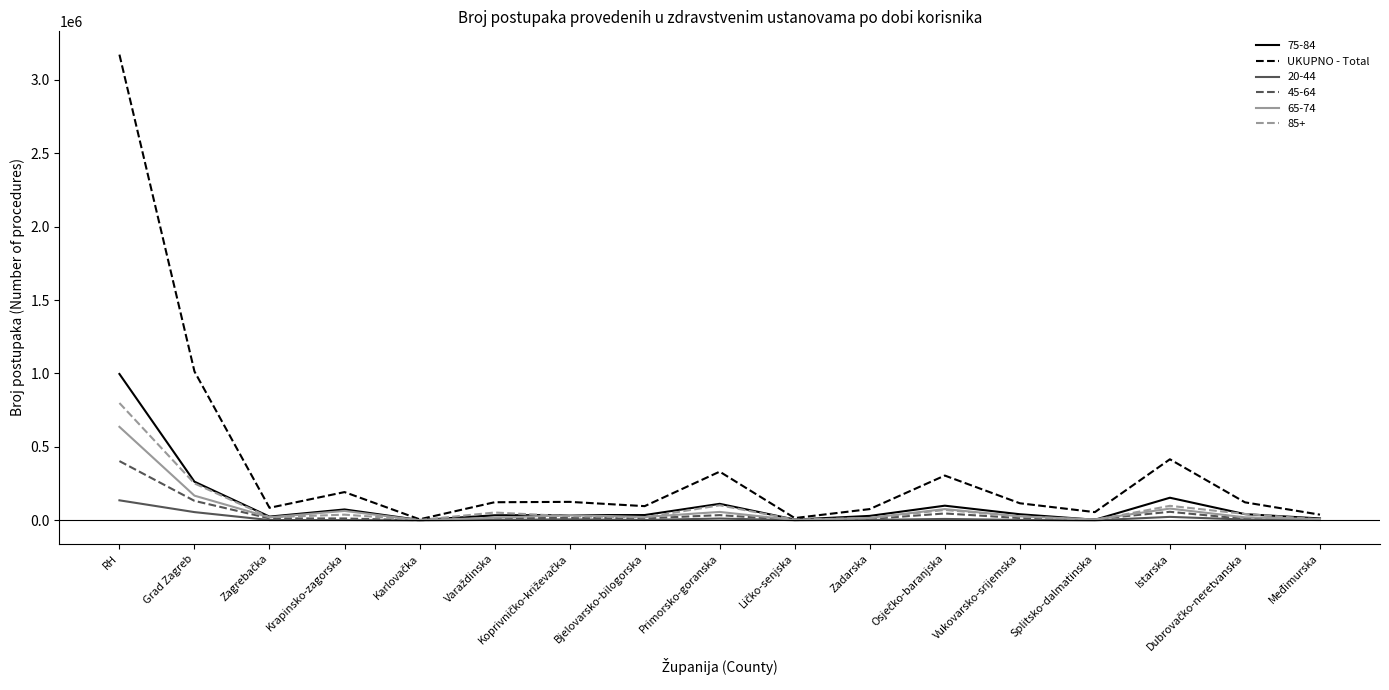

List the series in order of their peak value, lowest first.

20-44, 45-64, 65-74, 85+, 75-84, UKUPNO - Total